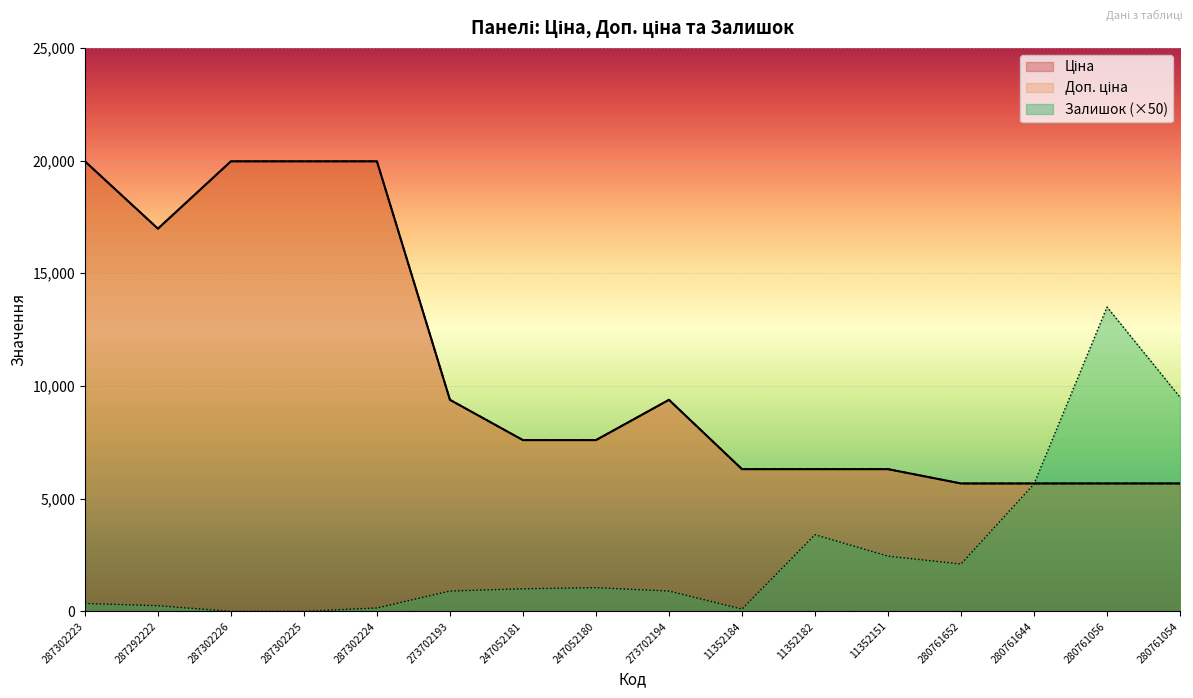

Count the number of data series in this chart.

3